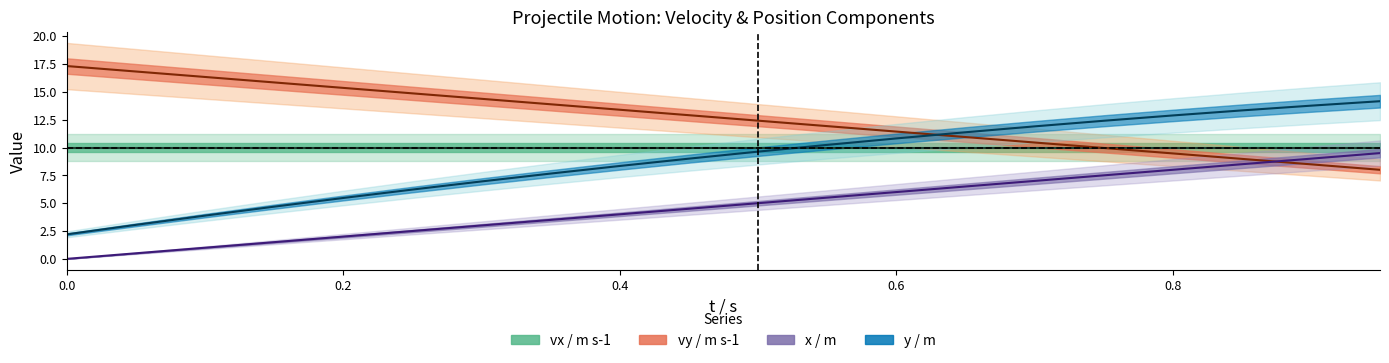

What is the spread (max minus min) of values at 0.0?

17.3